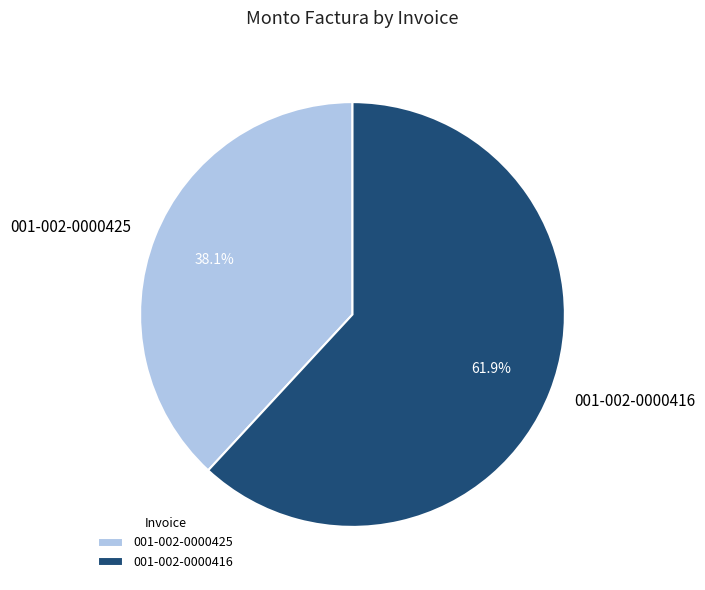

To the nearest percent, what is the combined percentage of 001-002-0000416 and 001-002-0000425?

100%